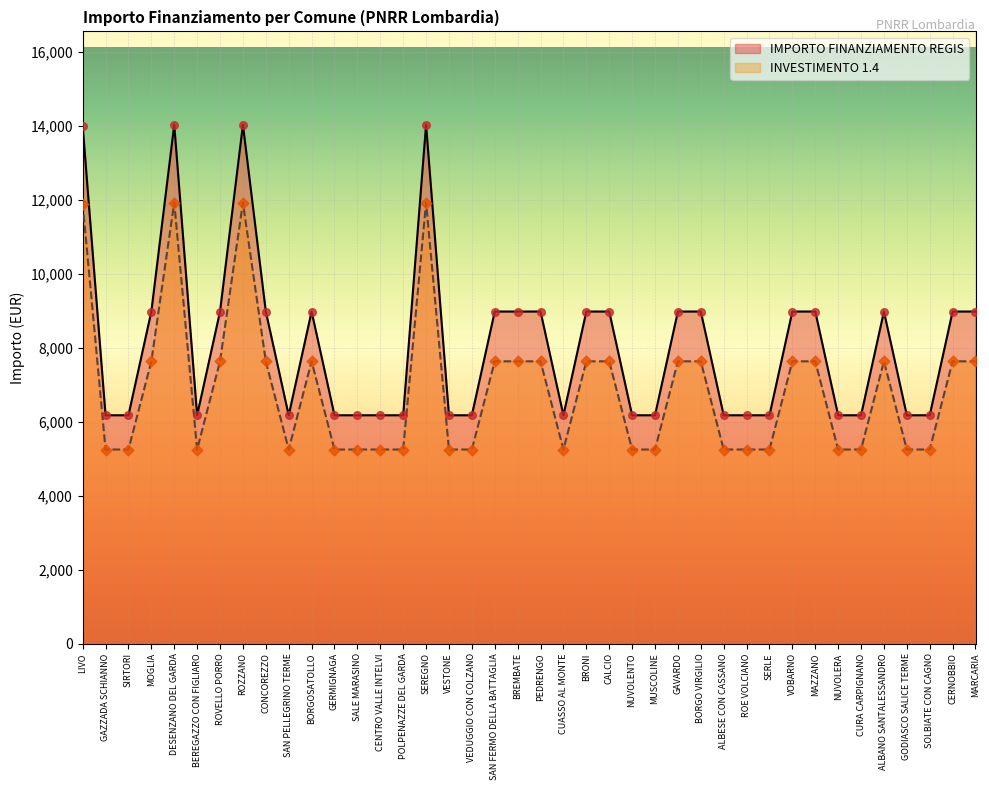

Which series has the largest total across all categories?

IMPORTO FINANZIAMENTO REGIS